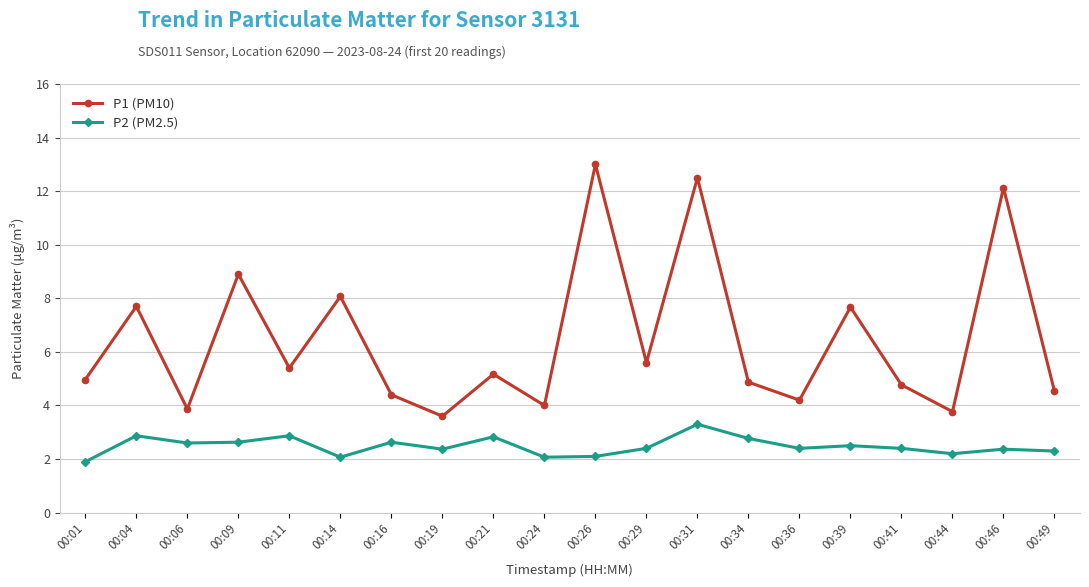

Where is the first local maximum for P2 (PM2.5)?

00:04